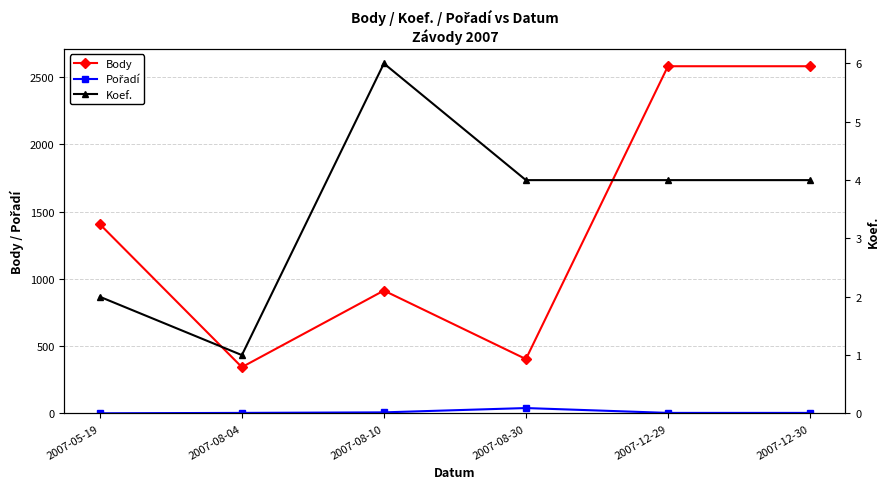

The value of Pořadí at 2007-08-04 is 7. True or false?

False